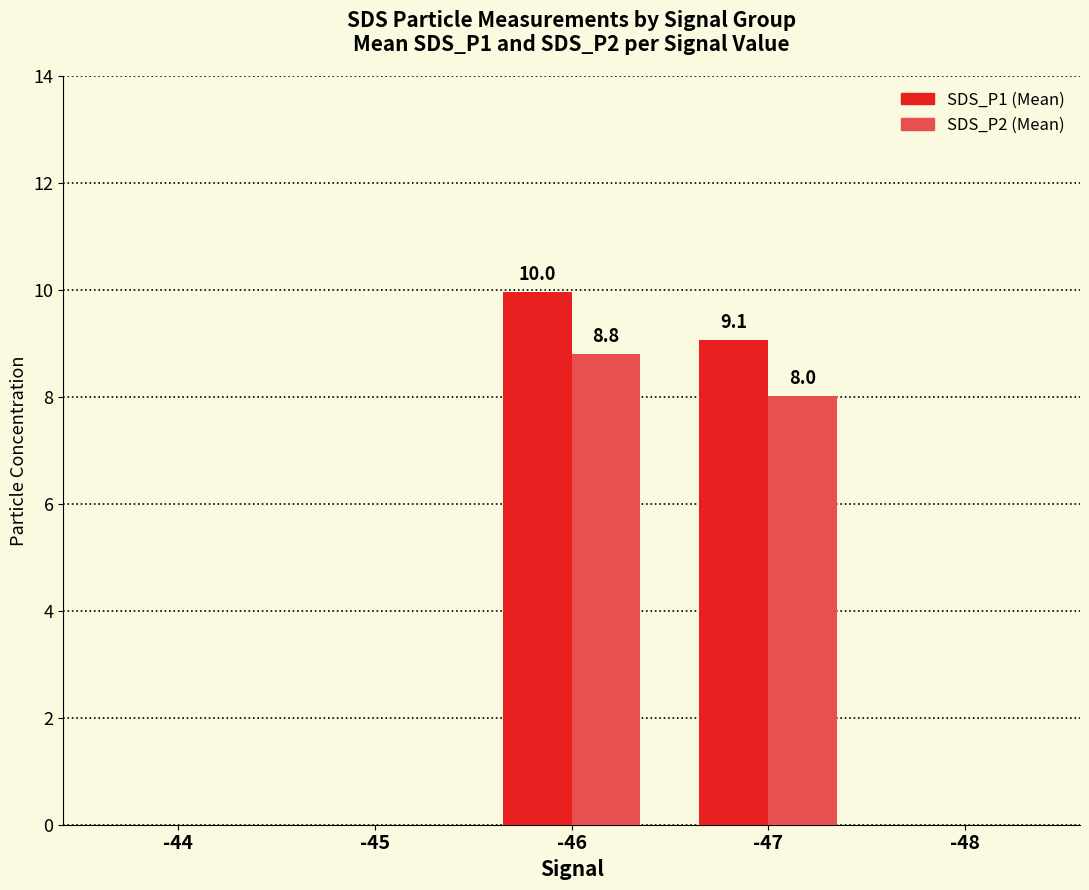

Reading left to right, extract all data points from this chart.

SDS_P1: -44=0.0	-45=0.0	-46=10.0	-47=9.1	-48=0.0
SDS_P2: -44=0.0	-45=0.0	-46=8.8	-47=8.0	-48=0.0